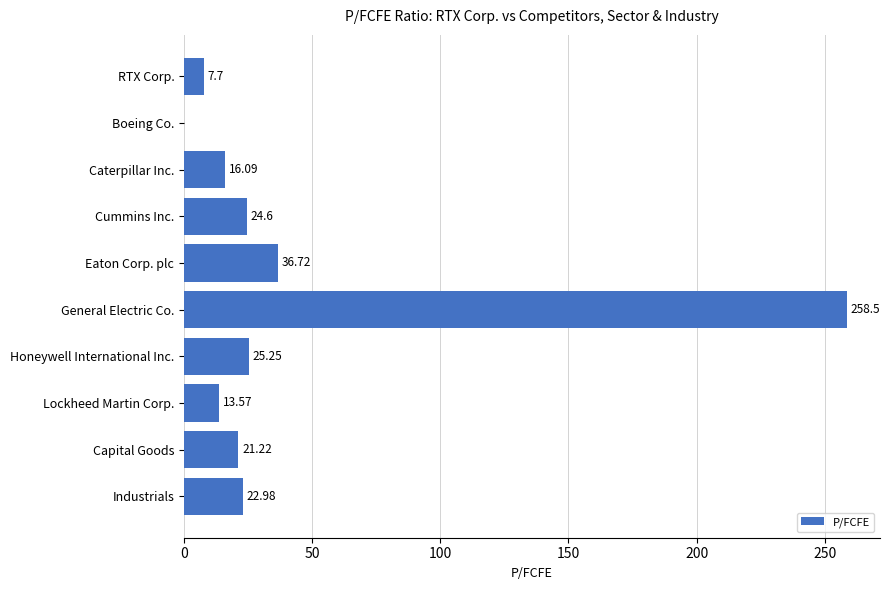

What is the sum of the values at Honeywell International Inc. and Caterpillar Inc.?

41.3